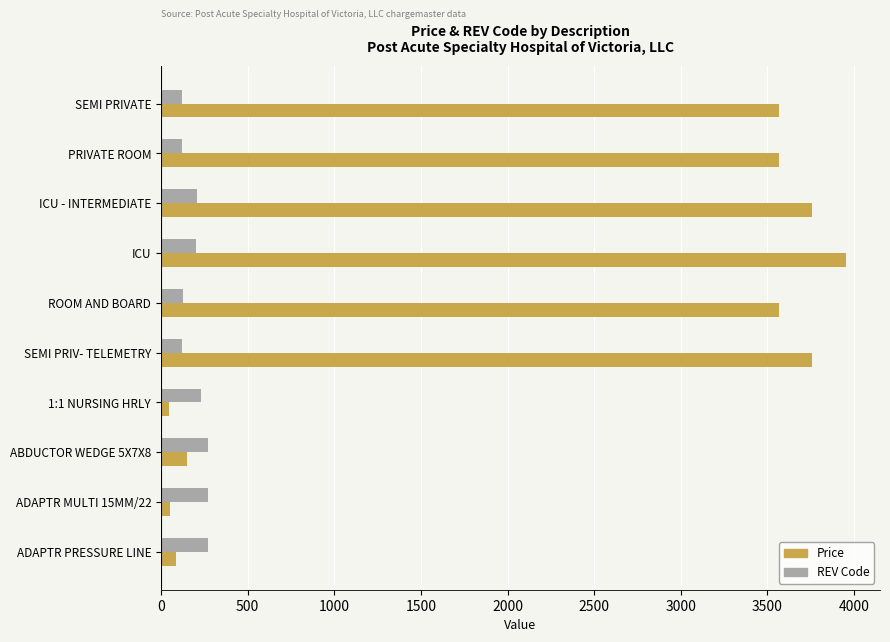

List the series in order of their peak value, lowest first.

REV Code, Price